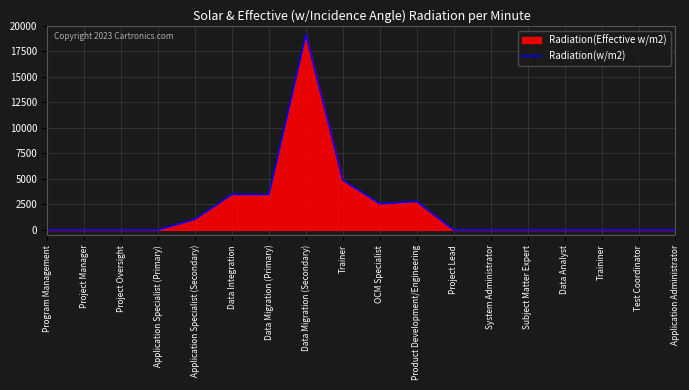

The value of Radiation(w/m2) at Trainer is 4874.1. True or false?

True